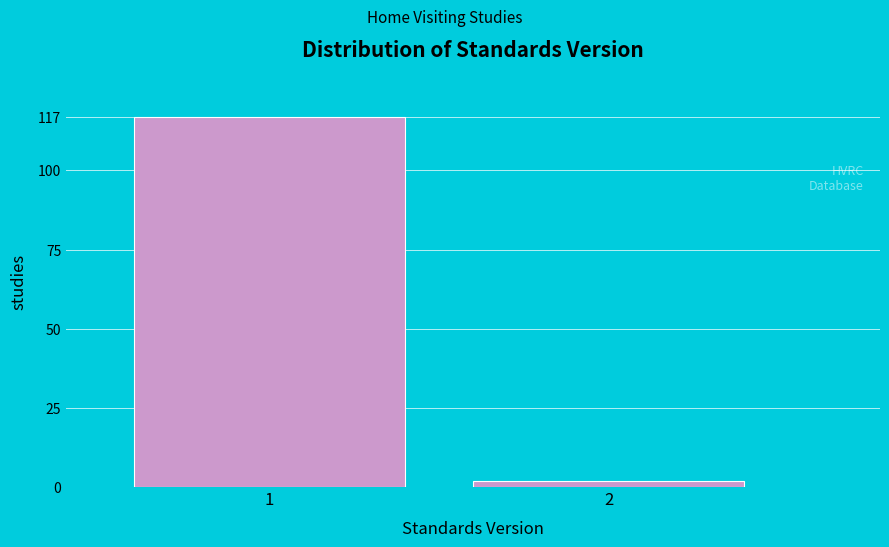

Reading right to left, what are all the values shown in this chart?

2	117